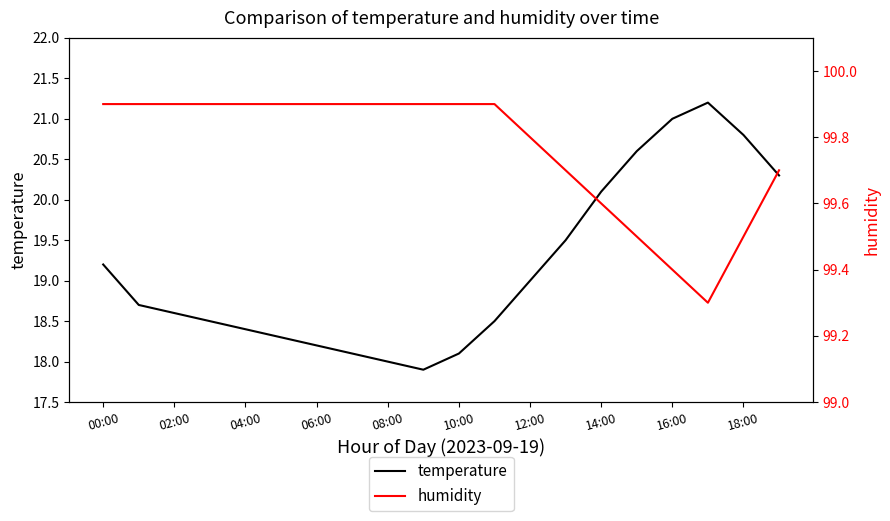

True or false: temperature has a value of 21.0 at 16:00.

True